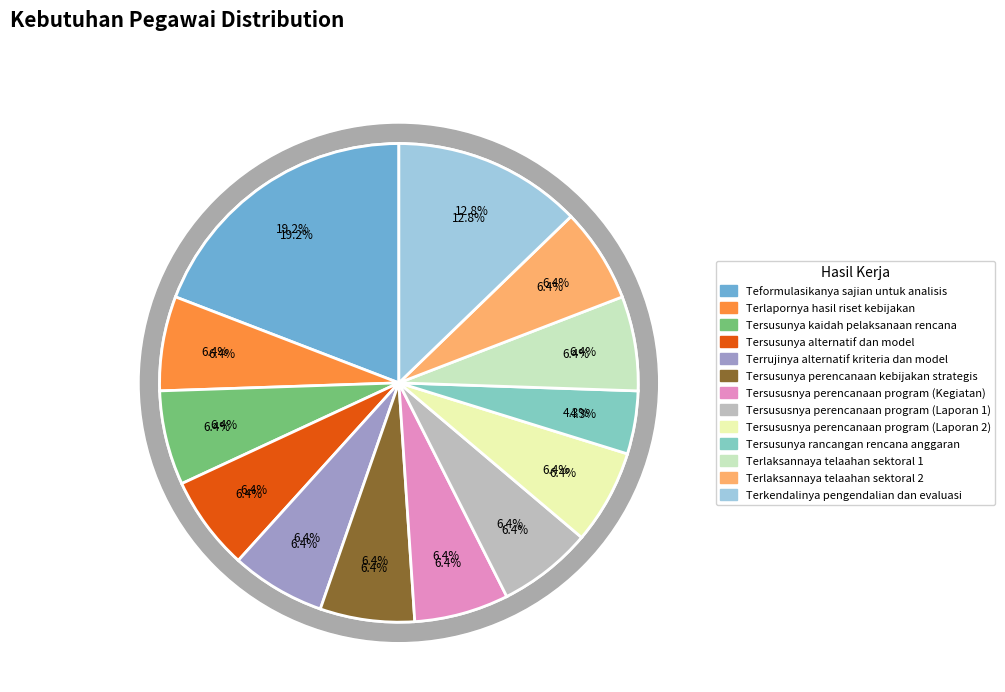

Count the number of slices in the pie.

13